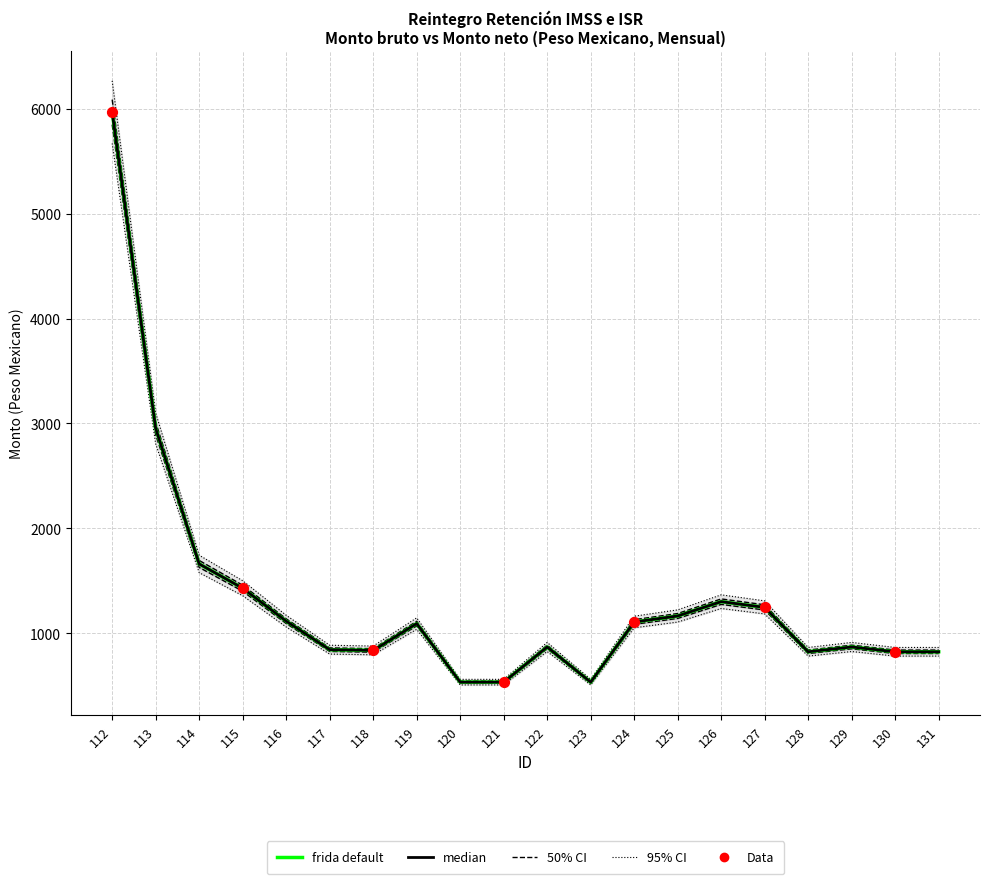

At which category is the sum across all series the highest?

112